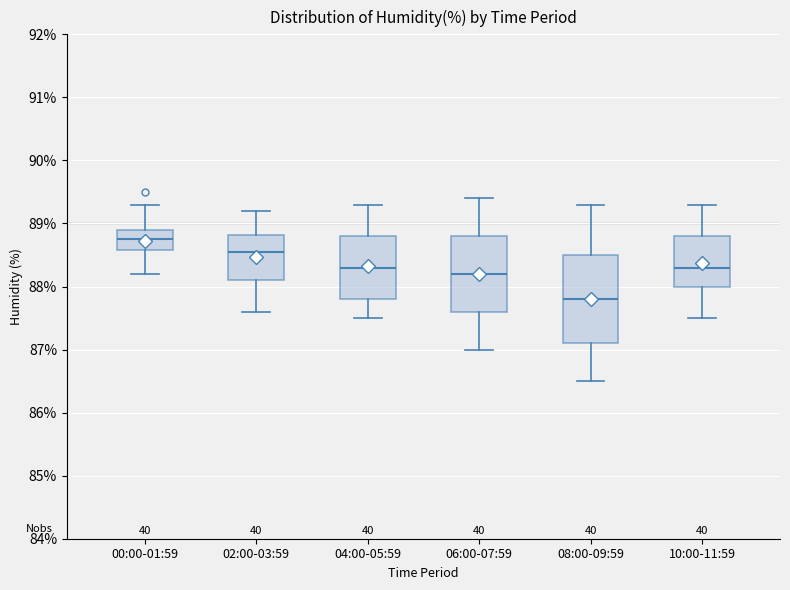

Which box is the tallest, from its lower edge to its upper edge?

08:00-09:59